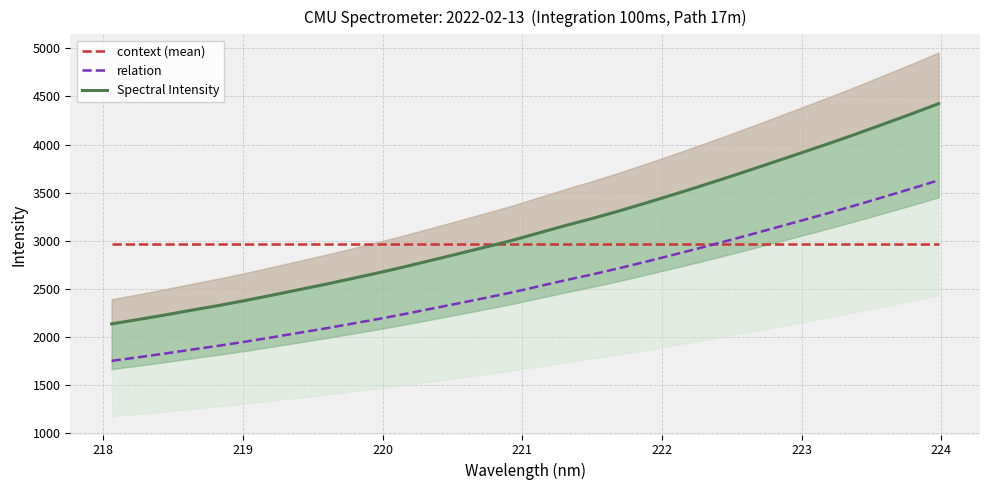

What is the smallest value displayed?

1751.3